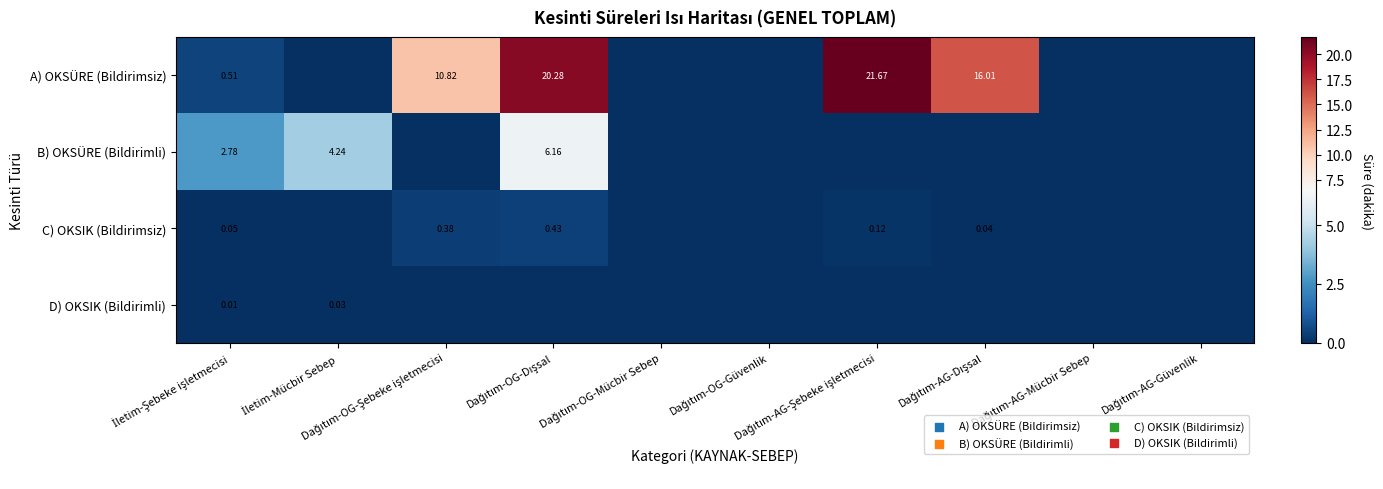

The D) OKSIK (Bildirimli) series shows -0.0 at Dağıtım-OG-Güvenlik. True or false?

False